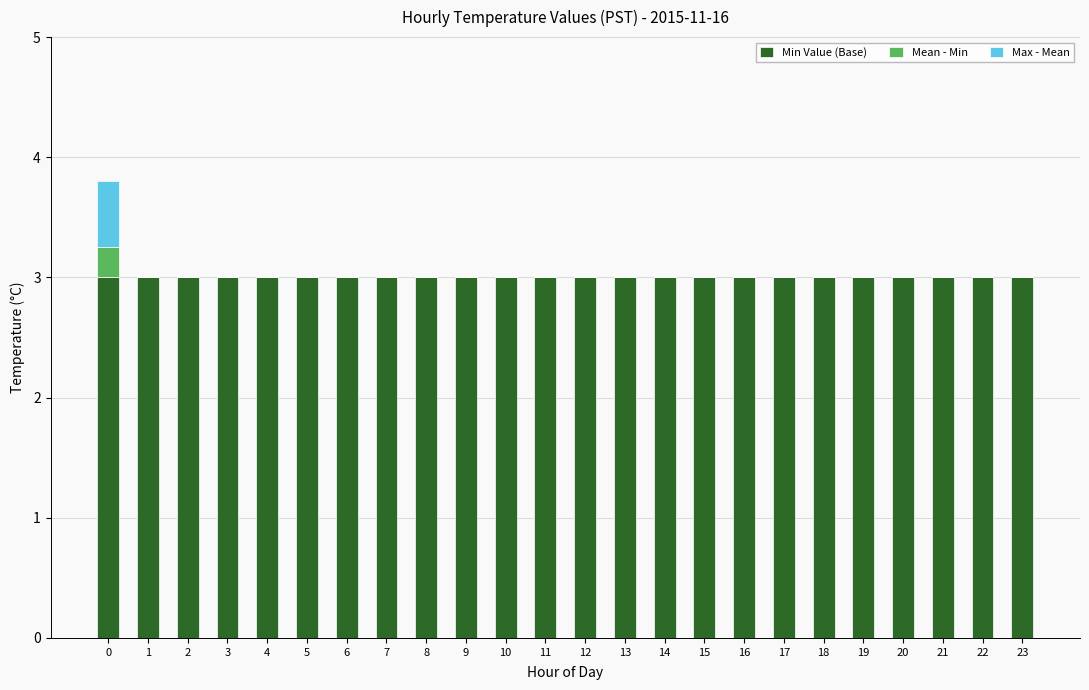

What is the sum of the Min Value (Base) values at 14 and 9?

6.0